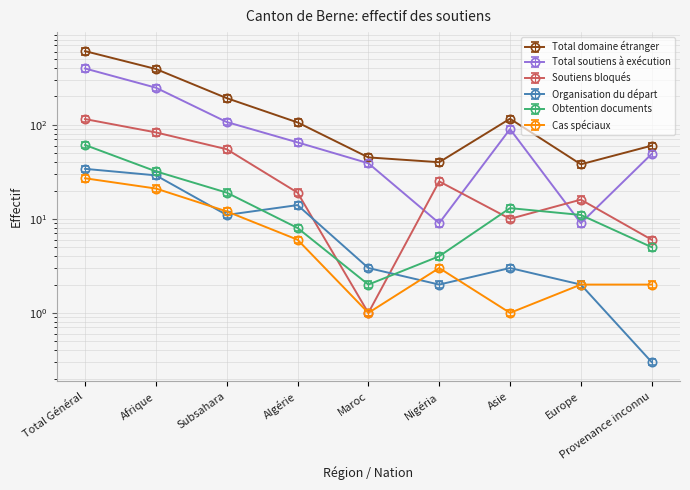

What are all the series names shown in the legend?

Total domaine étranger, Total soutiens à exécution, Soutiens bloqués, Organisation du départ, Obtention documents, Cas spéciaux